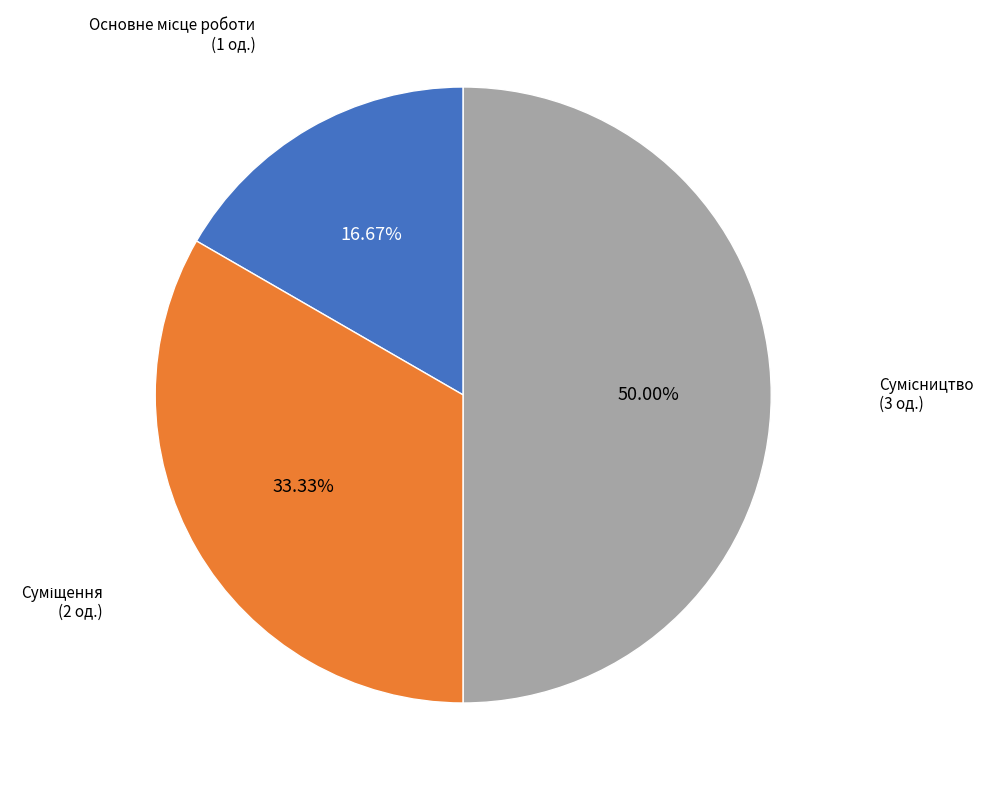

Count the number of slices in the pie.

3